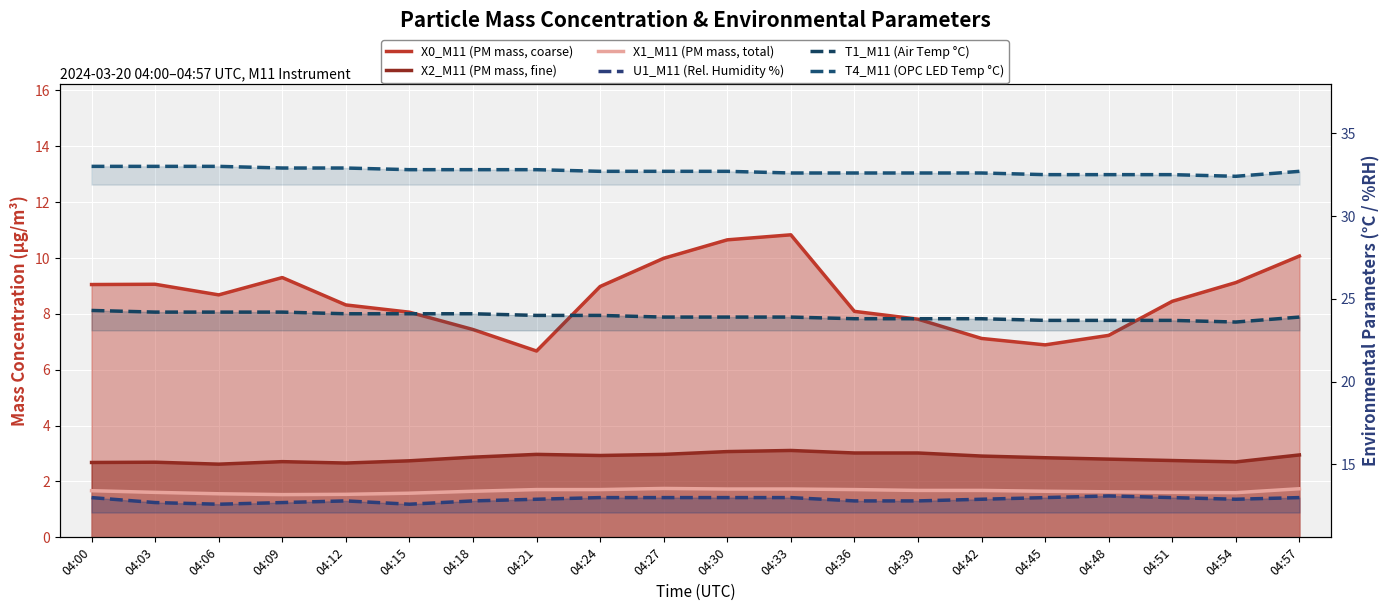

At how many categories does at least one series exceed 1?

20